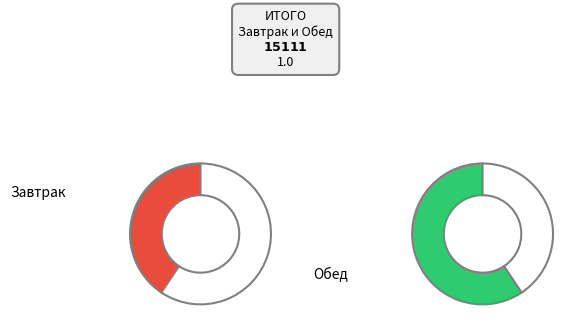

To the nearest percent, what is the difference between the Обед and Завтрак slice percentages?

19%